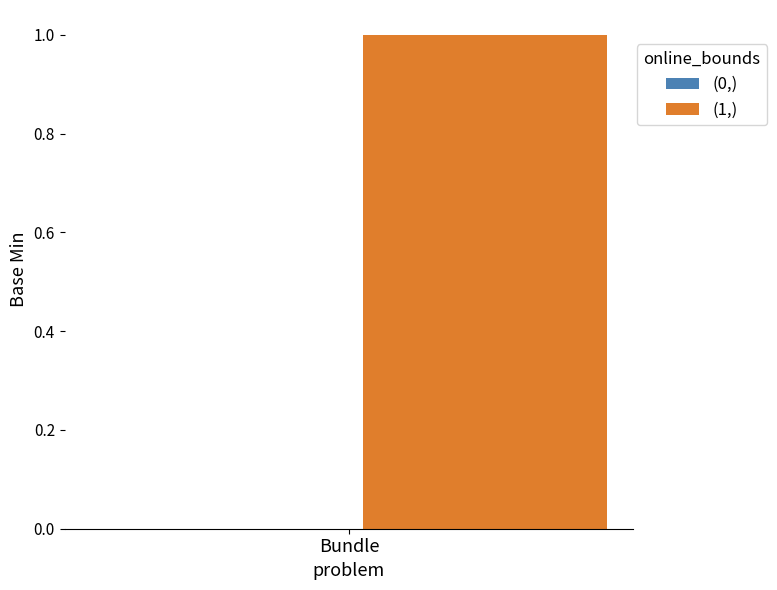

What is the value of the Min=1 bar at the 11th from the left?

1